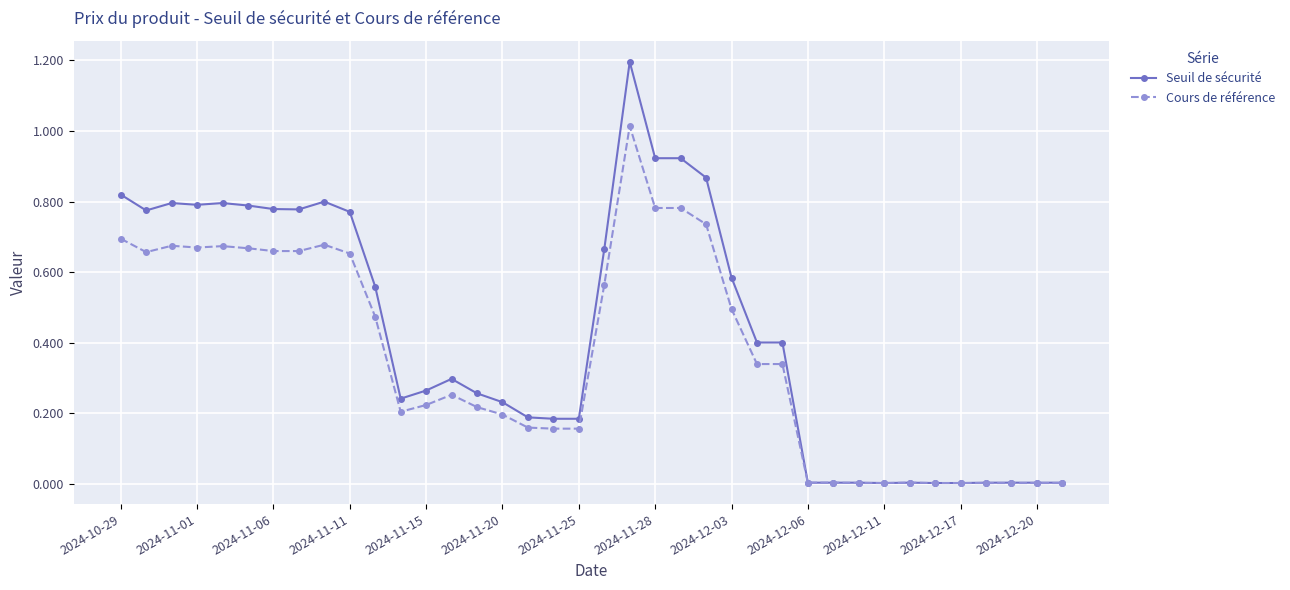

What is the maximum value shown in the chart?

1.2